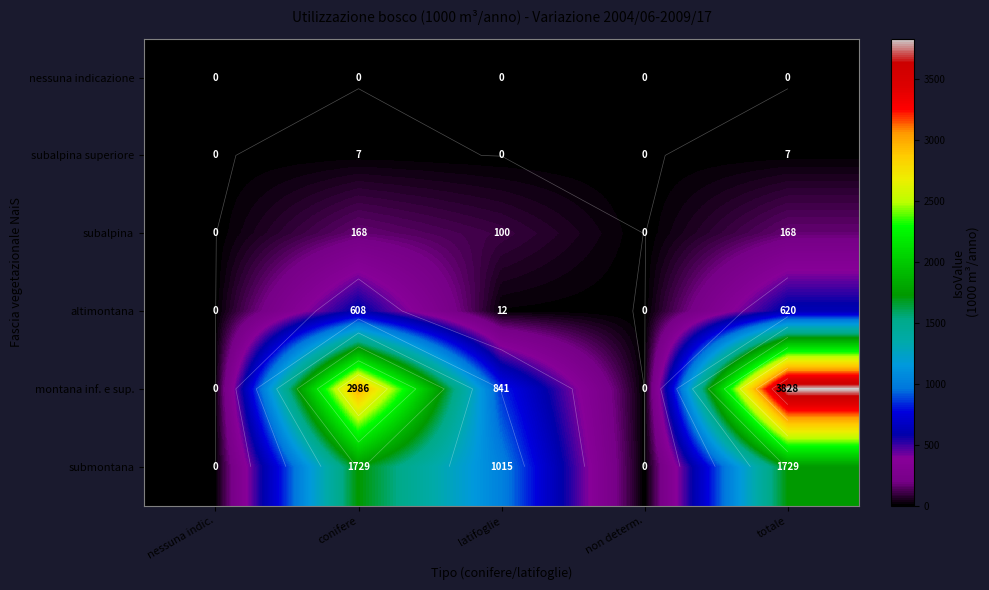

How many distinct data groups are displayed?

6